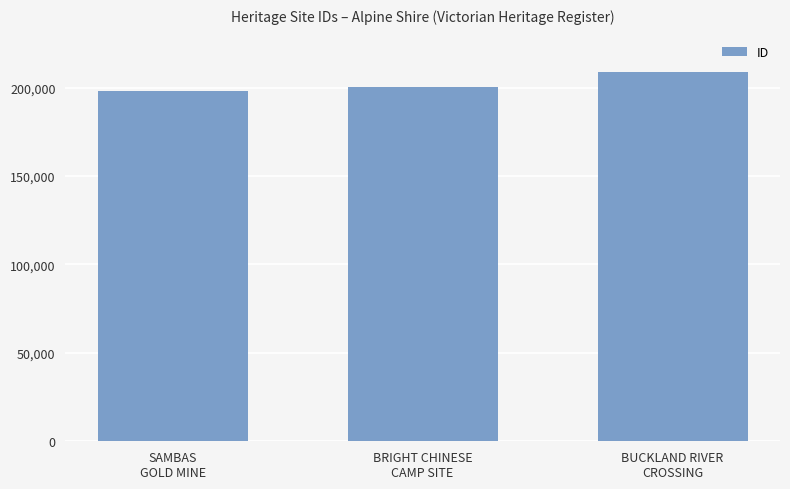

What is the change in value from BRIGHT CHINESE
CAMP SITE to BUCKLAND RIVER
CROSSING?

+8620